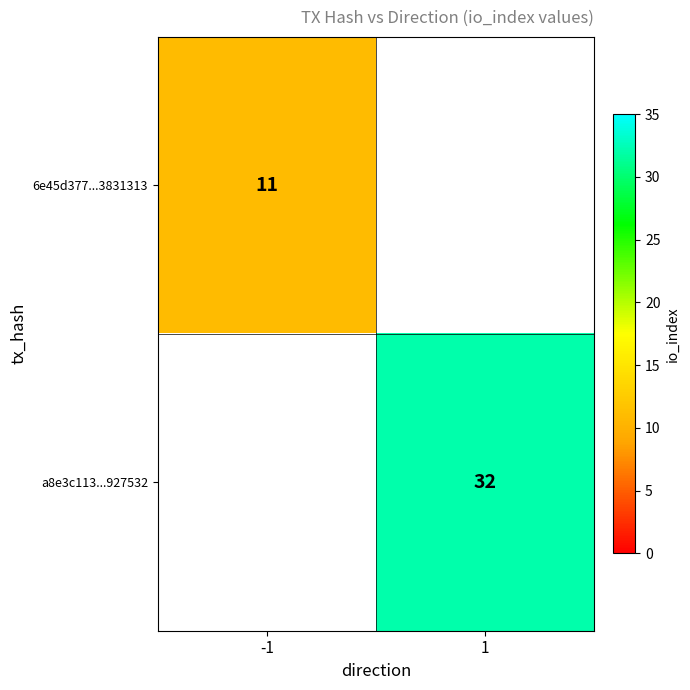

Is the value of a8e3c113...927532 at 1 greater than the value of 6e45d377...3831313 at -1?

Yes